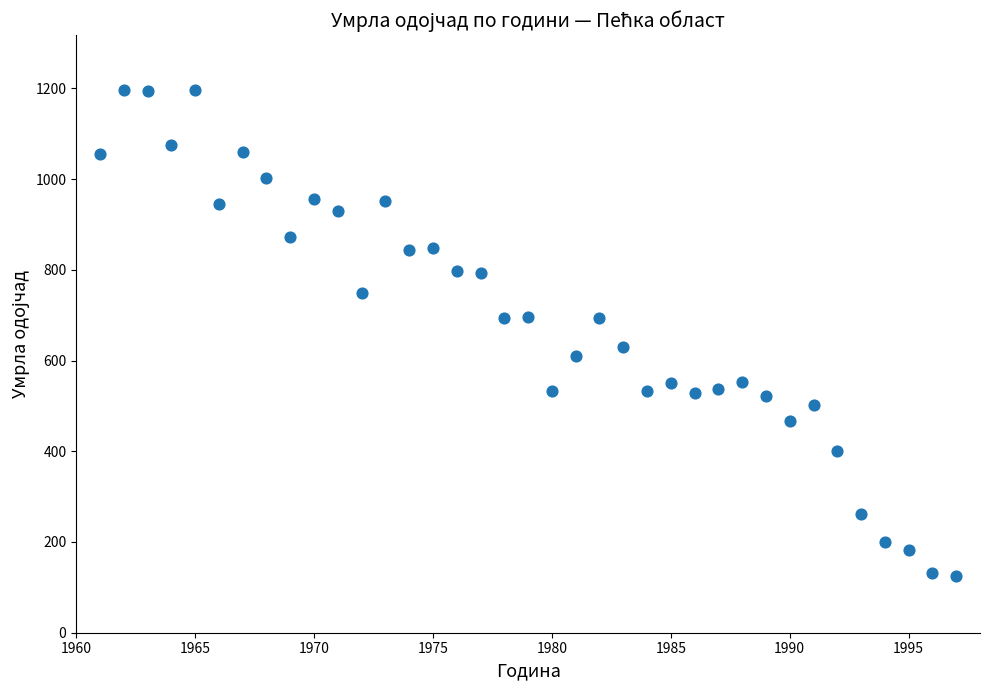

What is the range of Y values (max minus min)?

1071